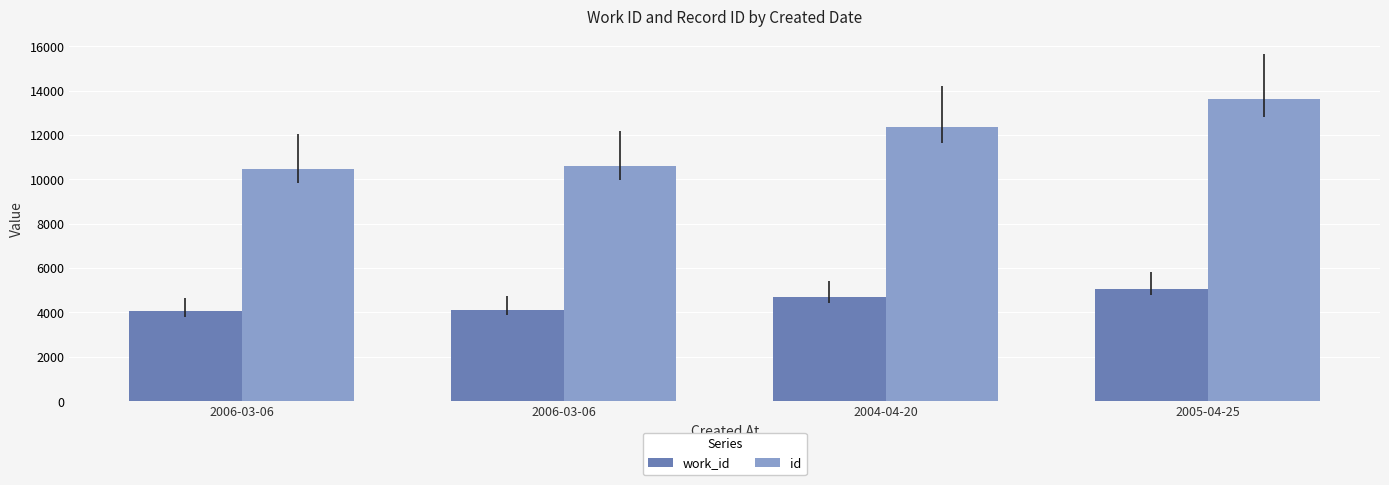

What are all the series names shown in the legend?

work_id, id